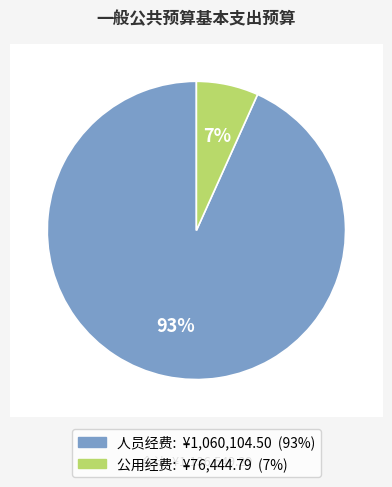

Rank the categories by value from lowest to highest.

公用经费, 人员经费